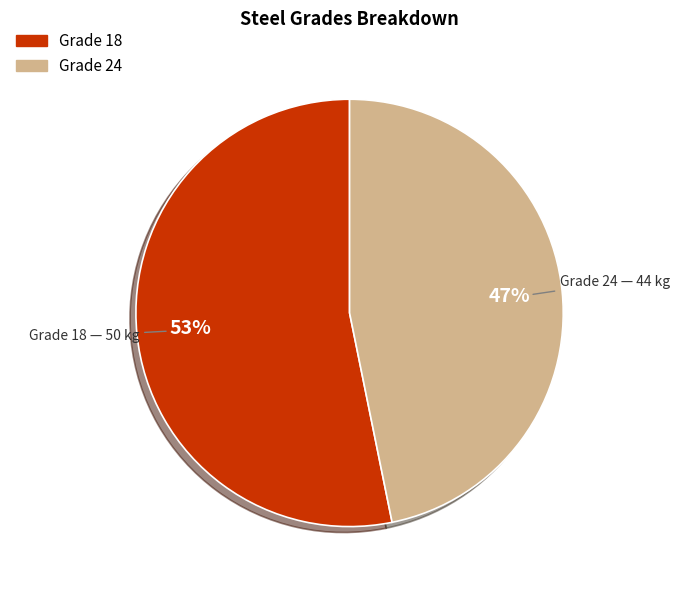

Rank the categories by value from lowest to highest.

Grade 24, Grade 18